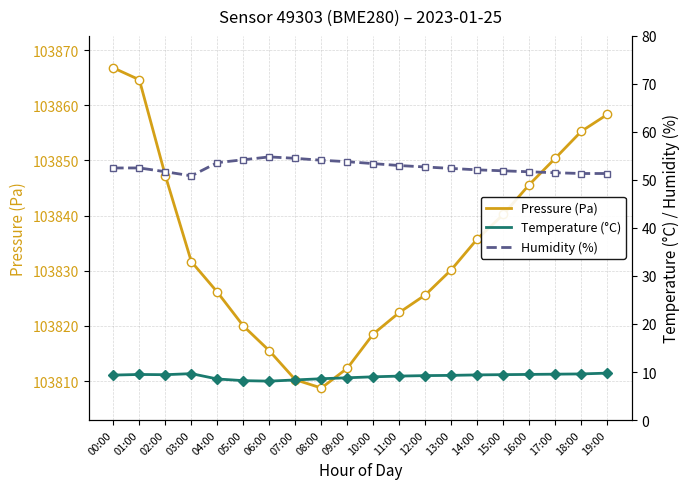

Rank the series at 13:00 from lowest to highest value.

Temperature (°C), Humidity (%), Pressure (Pa)